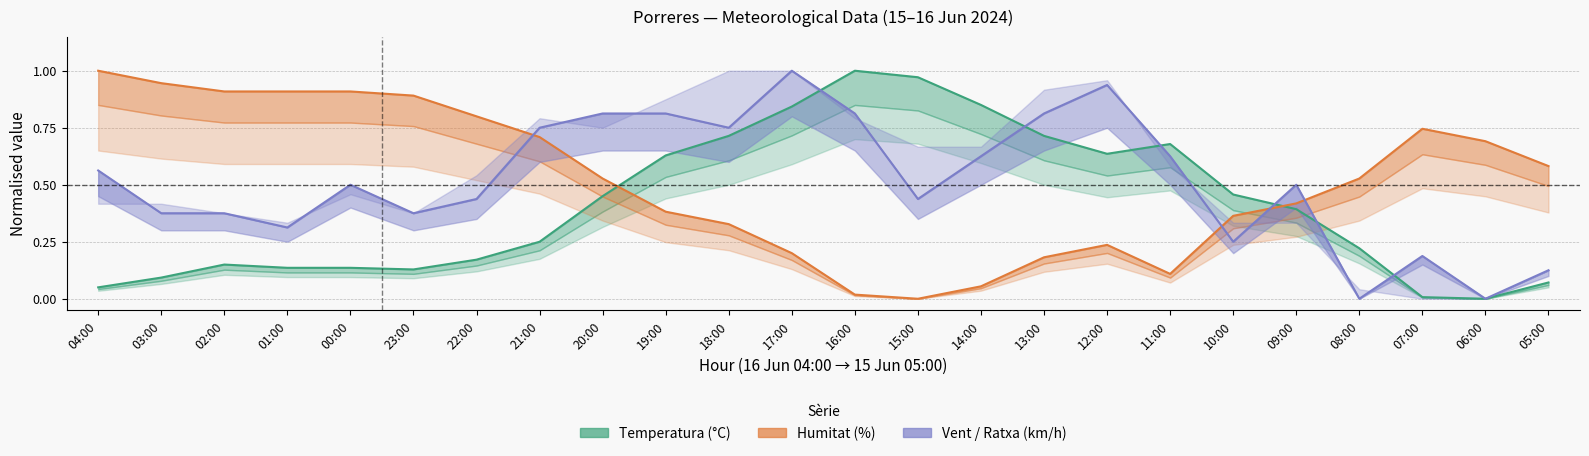

Reading right to left, extract all data points from this chart.

Temperatura (°C): 05:00=0.1	06:00=0.0	07:00=0.0	08:00=0.2	09:00=0.4	10:00=0.5	11:00=0.7	12:00=0.6	13:00=0.7	14:00=0.9	15:00=1.0	16:00=1.0	17:00=0.8	18:00=0.7	19:00=0.6	20:00=0.5	21:00=0.2	22:00=0.2	23:00=0.1	00:00=0.1	01:00=0.1	02:00=0.2	03:00=0.1	04:00=0.0
Humitat (%): 05:00=0.6	06:00=0.7	07:00=0.7	08:00=0.5	09:00=0.4	10:00=0.4	11:00=0.1	12:00=0.2	13:00=0.2	14:00=0.1	15:00=0.0	16:00=0.0	17:00=0.2	18:00=0.3	19:00=0.4	20:00=0.5	21:00=0.7	22:00=0.8	23:00=0.9	00:00=0.9	01:00=0.9	02:00=0.9	03:00=0.9	04:00=1.0
Velocitat del vent (km/h): 05:00=0.1	06:00=0.0	07:00=0.2	08:00=0.0	09:00=0.5	10:00=0.2	11:00=0.6	12:00=0.9	13:00=0.8	14:00=0.6	15:00=0.4	16:00=0.8	17:00=1.0	18:00=0.8	19:00=0.8	20:00=0.8	21:00=0.8	22:00=0.4	23:00=0.4	00:00=0.5	01:00=0.3	02:00=0.4	03:00=0.4	04:00=0.6